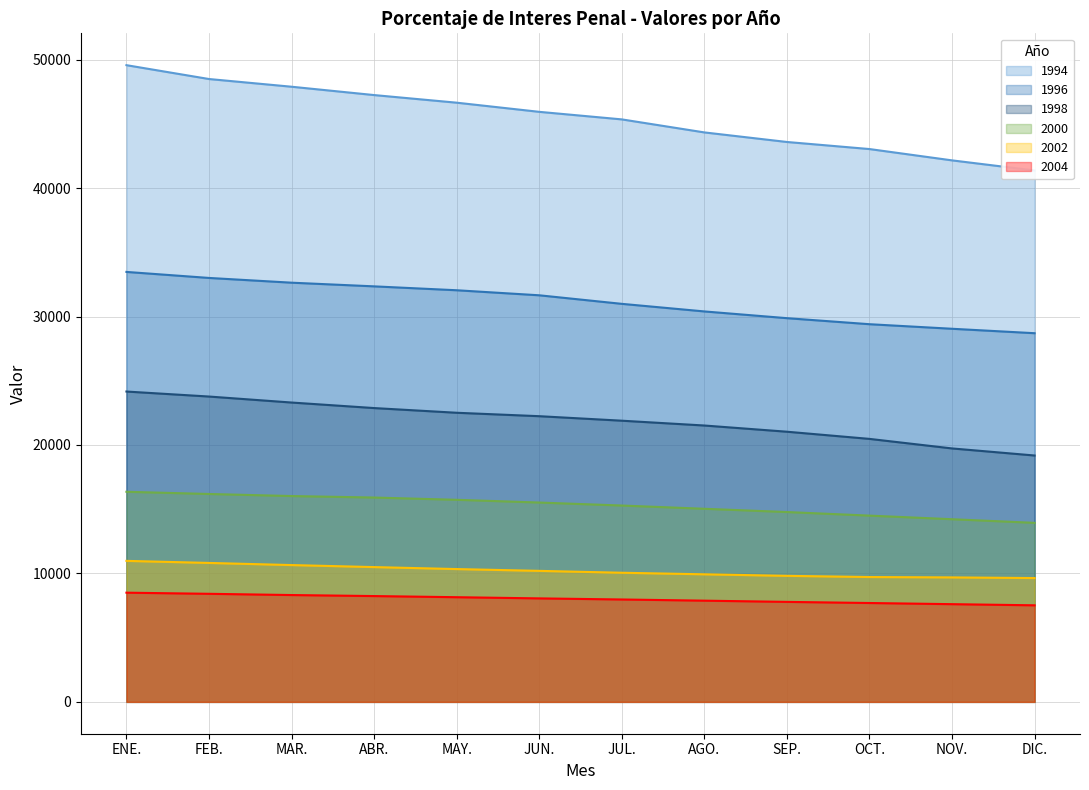

Reading right to left, list all the values displayed in this chart.

1994: 41368.4	42156.9	43037.9	43588.6	44333.5	45347.5	45935.2	46647.8	47240.8	47890.2	48490.0	49568.2
1996: 28701.7	29047.5	29402.6	29872.6	30396.7	30987.7	31653.6	32045.6	32348.9	32635.0	33004.1	33472.9
1998: 19180.4	19731.3	20474.3	21033.0	21515.9	21890.6	22241.5	22508.4	22874.0	23305.1	23771.4	24160.9
2000: 13937.9	14220.8	14501.3	14779.4	15033.8	15286.2	15519.3	15732.8	15908.1	16025.0	16185.3	16356.9
2002: 9639.8	9691.1	9719.6	9812.7	9931.9	10053.9	10200.1	10340.2	10493.9	10651.6	10817.5	10978.1
2004: 7518.4	7607.7	7697.7	7785.3	7880.3	7972.1	8057.1	8149.8	8238.2	8317.9	8414.2	8501.6